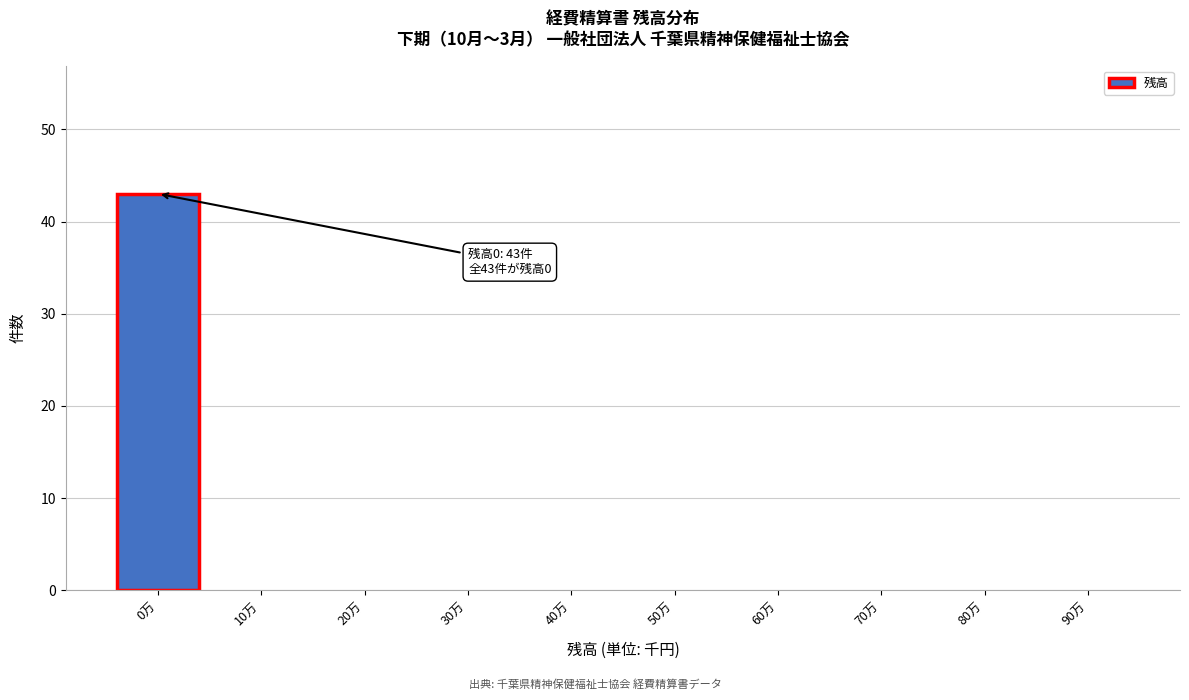

Reading left to right, extract all data points from this chart.

0万=43	10万=0	20万=0	30万=0	40万=0	50万=0	60万=0	70万=0	80万=0	90万=0